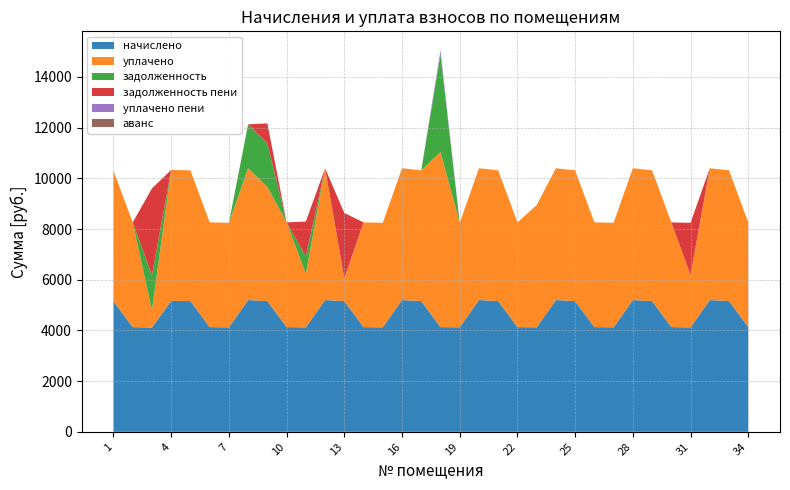

Reading right to left, list all the values displayed in this chart.

начислено: 4131.7	5158.4	5199.8	4123.4	4131.7	5158.4	5199.8	4123.4	4131.8	5158.4	5199.8	4123.4	4131.7	5158.4	5199.8	4123.4	4131.7	5158.4	5199.8	4123.4	4131.7	5158.4	5199.8	4123.4	4131.7	5158.4	5199.8	4123.4	4131.7	5158.4	5166.7	4115.2	4131.7	5150.2
уплачено: 4131.7	5158.4	5199.8	2061.7	4131.7	5158.4	5199.8	4123.4	4131.8	5158.4	5199.8	4823.4	4131.7	5158.4	5199.8	4123.4	6907.6	5158.4	5199.8	4123.4	4131.7	897.0	5199.8	2111.5	4131.7	4503.0	5199.8	4123.4	4131.7	5158.4	5166.7	685.9	4131.7	5150.2
задолженность: 0.0	0.0	0.0	0.0	0.0	0.0	0.0	0.0	0.0	0.0	0.0	0.0	0.0	0.0	0.0	0.0	3841.8	0.0	0.0	0.0	0.0	0.0	0.0	687.2	0.0	1719.5	1733.3	0.0	0.0	0.0	0.0	1371.7	0.0	0.0
задолженность пени: 0.0	0.0	0.0	2061.7	0.0	0.0	0.0	0.0	0.0	0.0	0.0	0.0	0.0	0.0	0.0	0.0	0.0	0.0	0.0	0.0	0.0	2579.2	0.0	1374.5	0.0	788.1	0.0	0.0	0.0	0.0	0.0	3429.3	0.0	0.0
уплачено пени: 0.0	0.0	0.0	0.0	0.0	0.0	0.0	0.0	0.0	0.0	0.0	0.0	0.0	0.0	0.0	0.0	167.7	0.0	0.0	0.0	0.0	0.0	0.0	0.0	0.0	0.0	4.7	0.0	0.0	0.0	0.0	0.0	0.0	0.0
аванс: 0.0	0.0	0.0	0.0	0.0	0.0	0.0	0.0	0.0	0.0	0.0	0.0	0.0	0.0	0.0	0.0	0.0	0.0	0.0	0.0	0.0	0.0	0.0	0.0	0.0	0.0	0.0	0.0	0.0	0.0	0.0	0.0	0.0	0.0